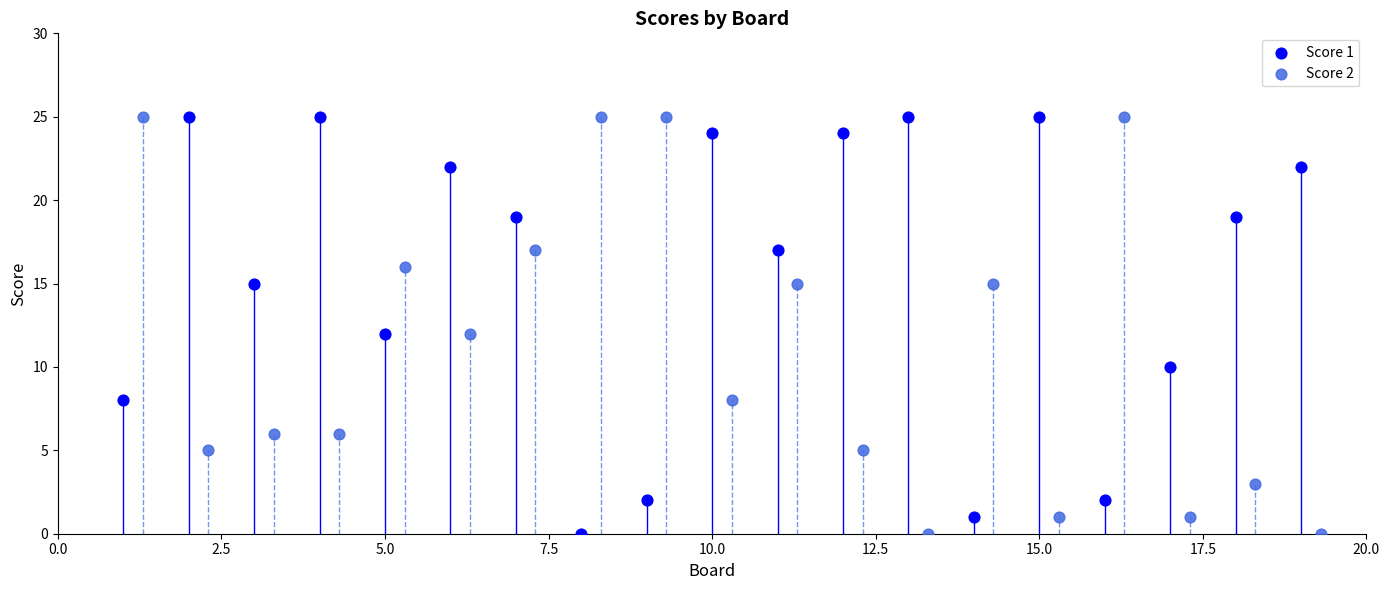

What are all the series names shown in the legend?

Score 1, Score 2